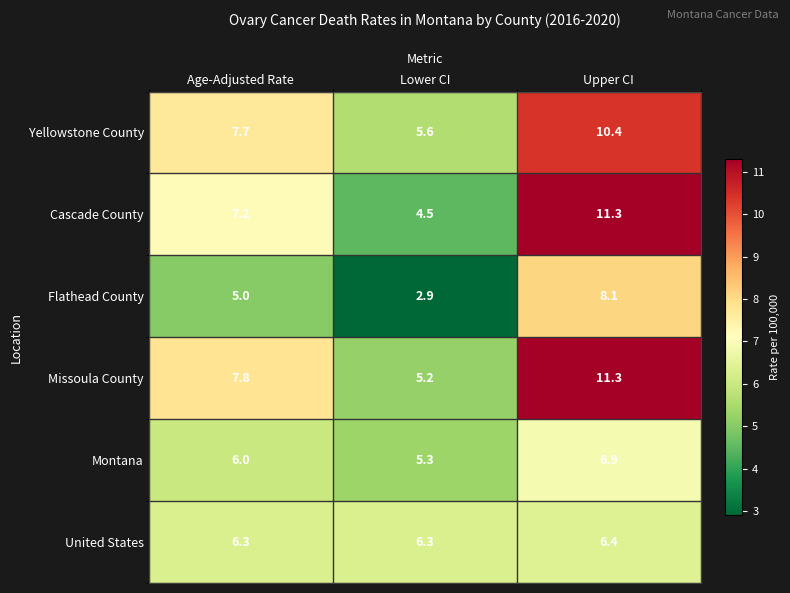

What is the average value of the Montana series?

6.1